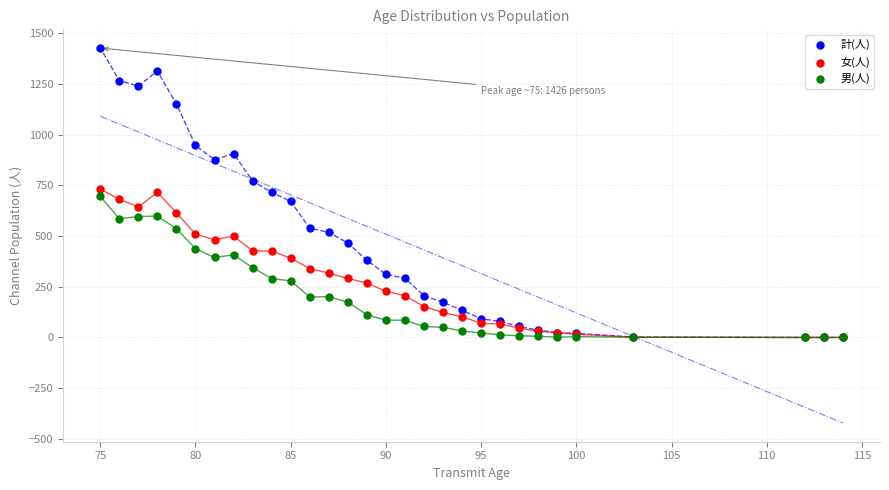

What are all the series names shown in the legend?

計(人), 女(人), 男(人)